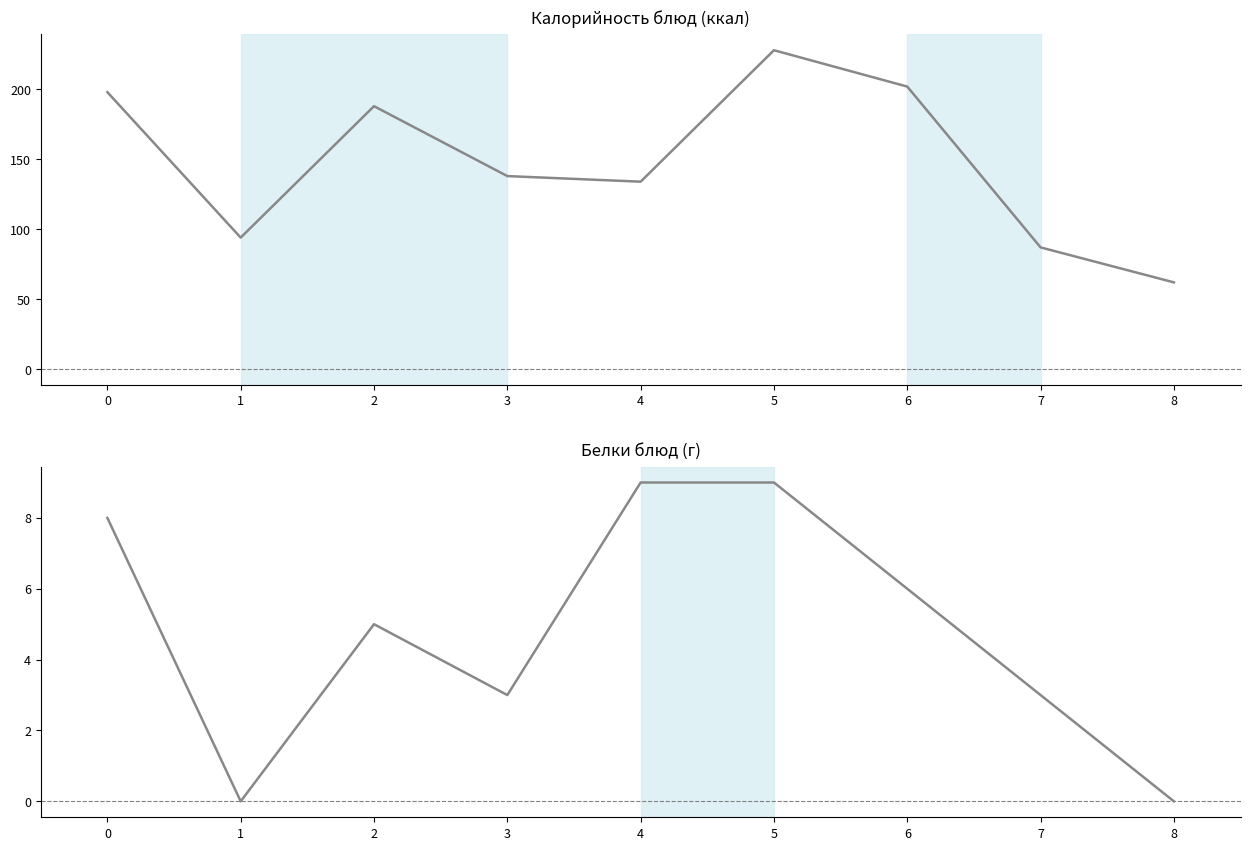

What are all the series names shown in the legend?

Калорийность, Белки